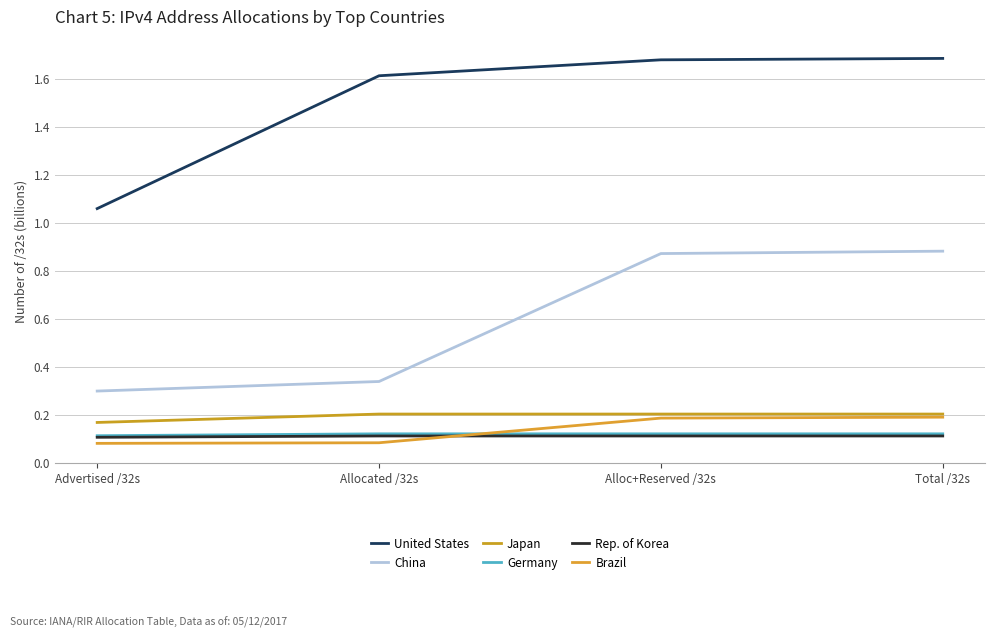

What are all the series names shown in the legend?

United States, China, Japan, Germany, Rep. of Korea, Brazil